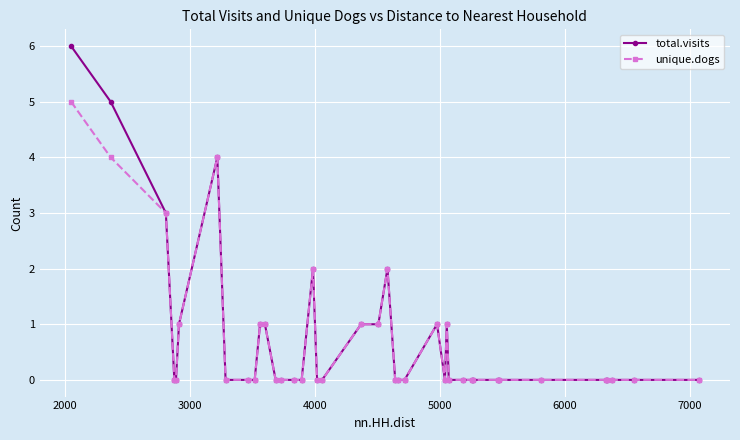

What is the greatest value displayed?

6